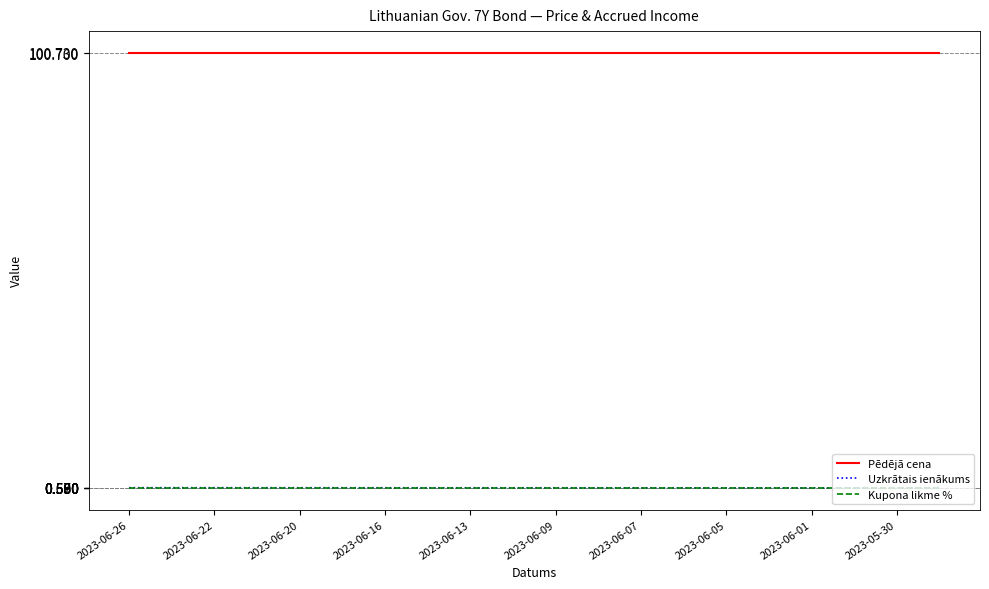

Count the Uzkrātais ienākums values in the range 0 to 1.

20